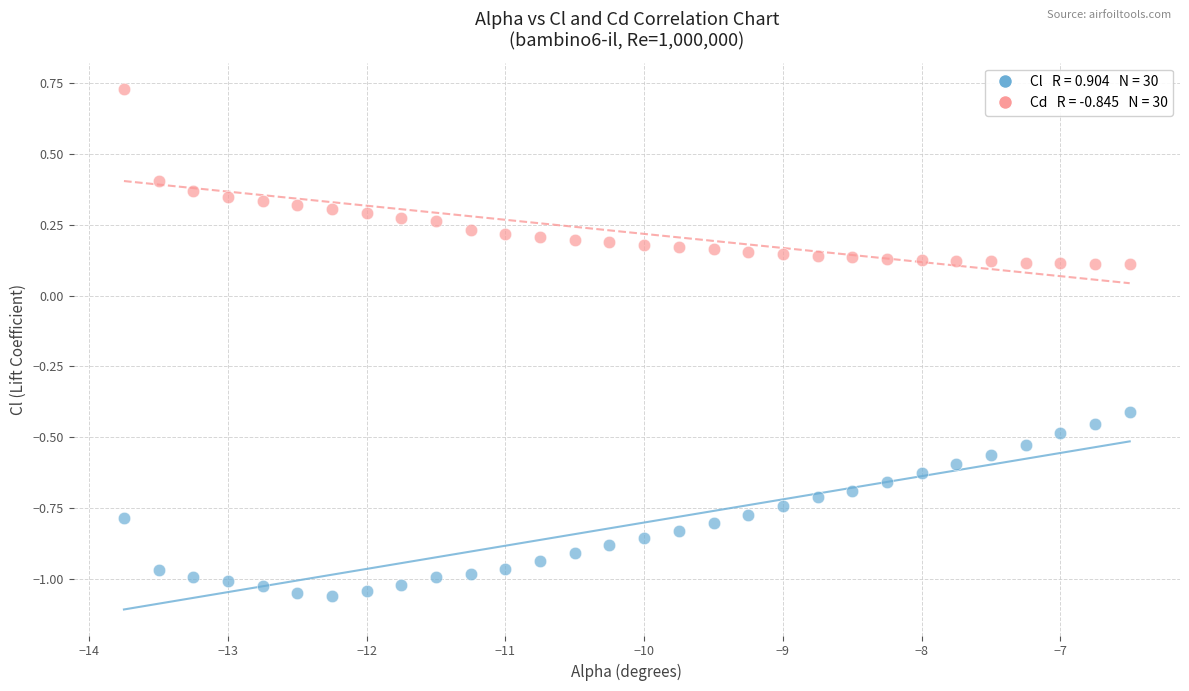

Across all data points, what is the range of X values (max minus min)?

7.2